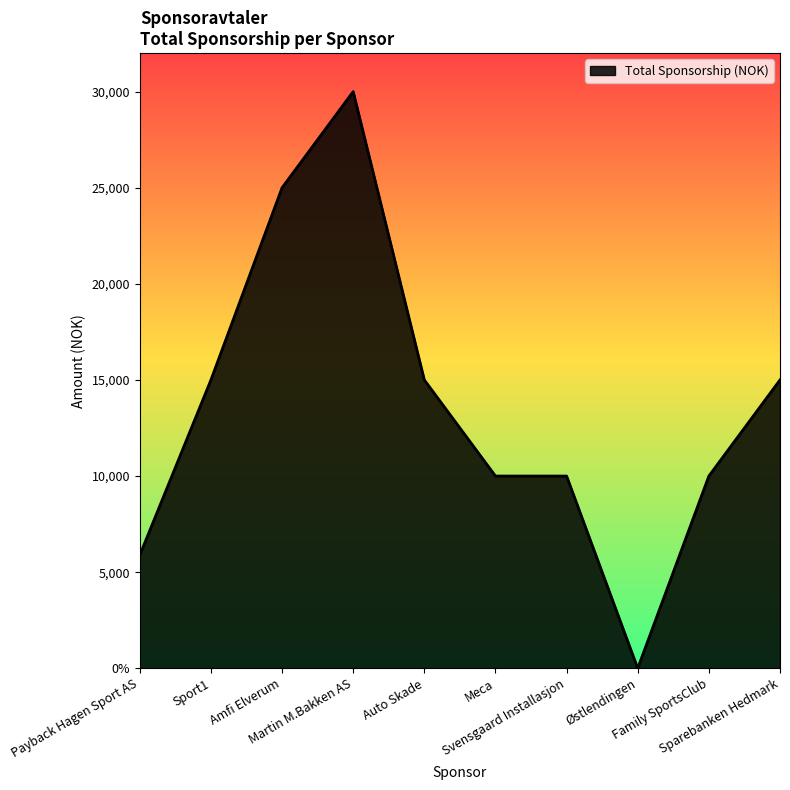

What is the label of the 4th point from the right?

Svensgaard Installasjon